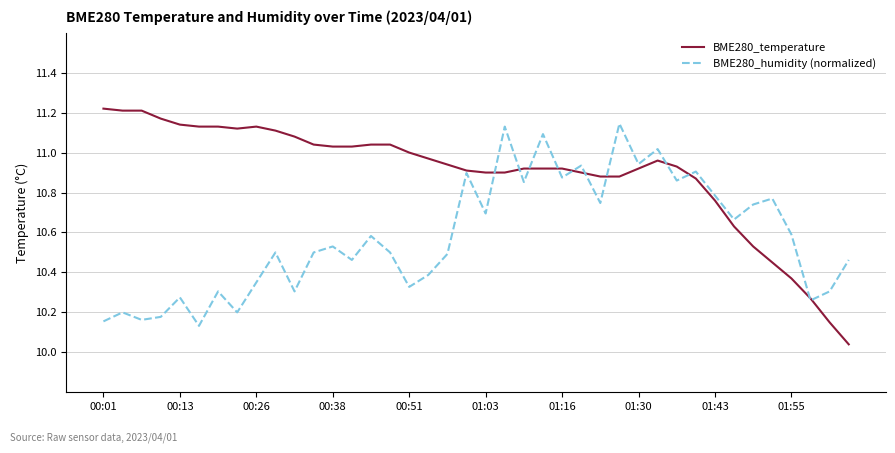

Which series has the largest range (max minus min)?

BME280_temperature